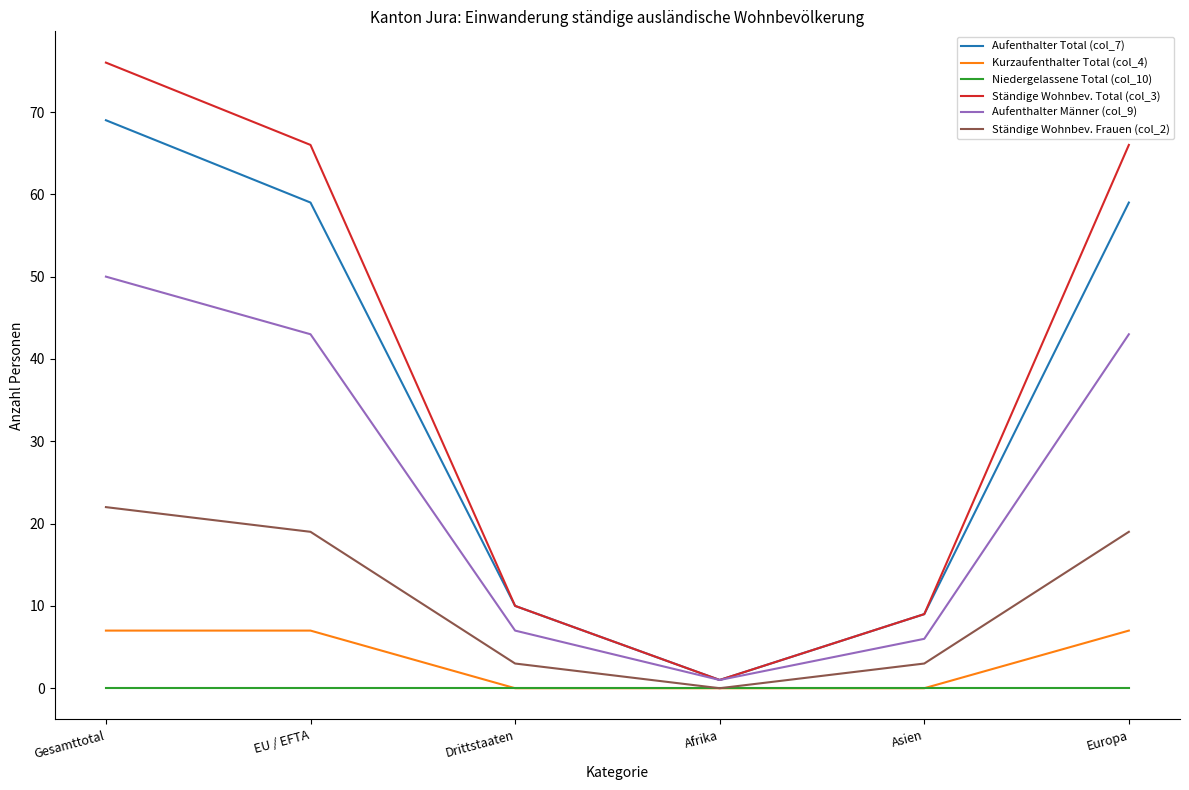

Reading left to right, transcribe all the data shown in this chart.

Aufenthalter Total (col_7): Gesamttotal=69	EU / EFTA=59	Drittstaaten=10	Afrika=1	Asien=9	Europa=59
Kurzaufenthalter Total (col_4): Gesamttotal=7	EU / EFTA=7	Drittstaaten=0	Afrika=0	Asien=0	Europa=7
Niedergelassene Total (col_10): Gesamttotal=0	EU / EFTA=0	Drittstaaten=0	Afrika=0	Asien=0	Europa=0
Ständige Wohnbev. Total (col_3): Gesamttotal=76	EU / EFTA=66	Drittstaaten=10	Afrika=1	Asien=9	Europa=66
Aufenthalter Männer (col_9): Gesamttotal=50	EU / EFTA=43	Drittstaaten=7	Afrika=1	Asien=6	Europa=43
Ständige Wohnbev. Frauen (col_2): Gesamttotal=22	EU / EFTA=19	Drittstaaten=3	Afrika=0	Asien=3	Europa=19